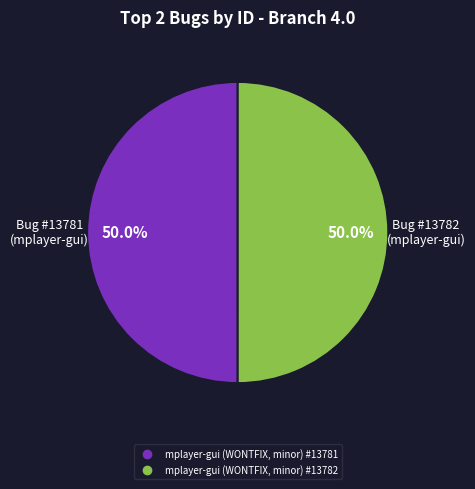

What percentage do mplayer-gui (WONTFIX, minor) #13782 and mplayer-gui (WONTFIX, minor) #13781 together represent?

100.0%